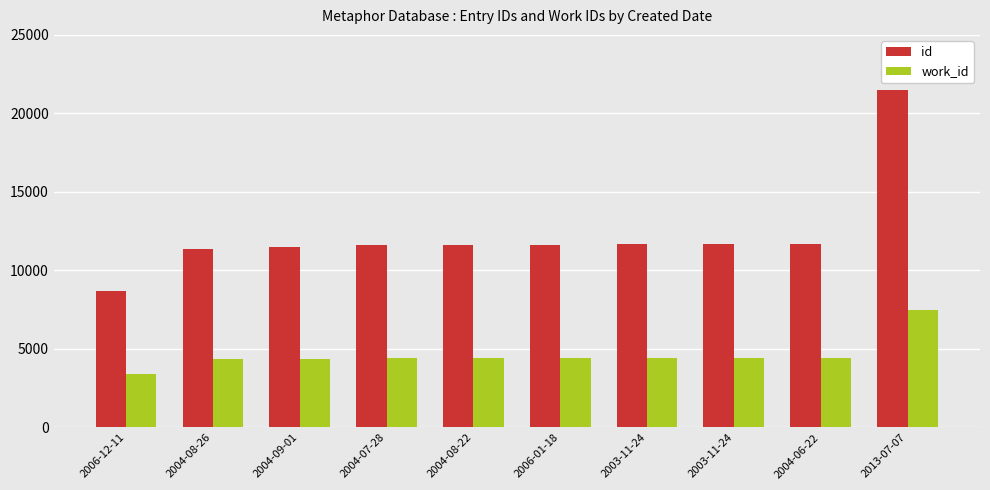

What is the maximum value for id?

21486